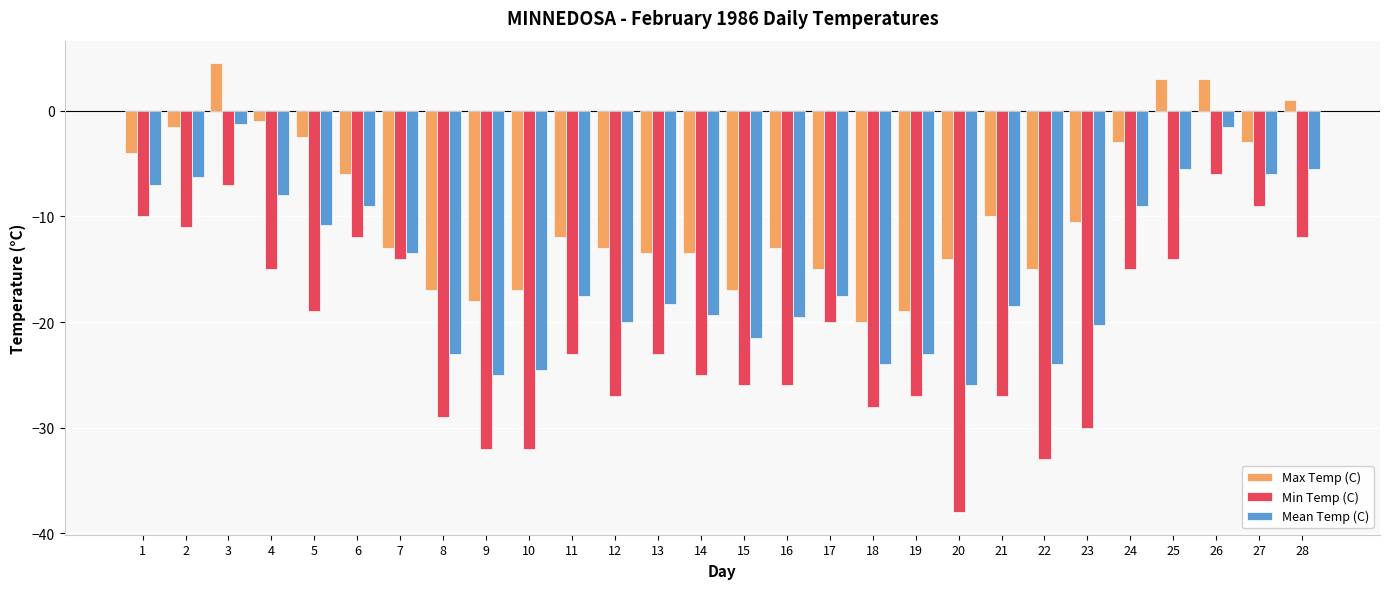

The Mean Temp (C) series shows -44.4 at 9. True or false?

False